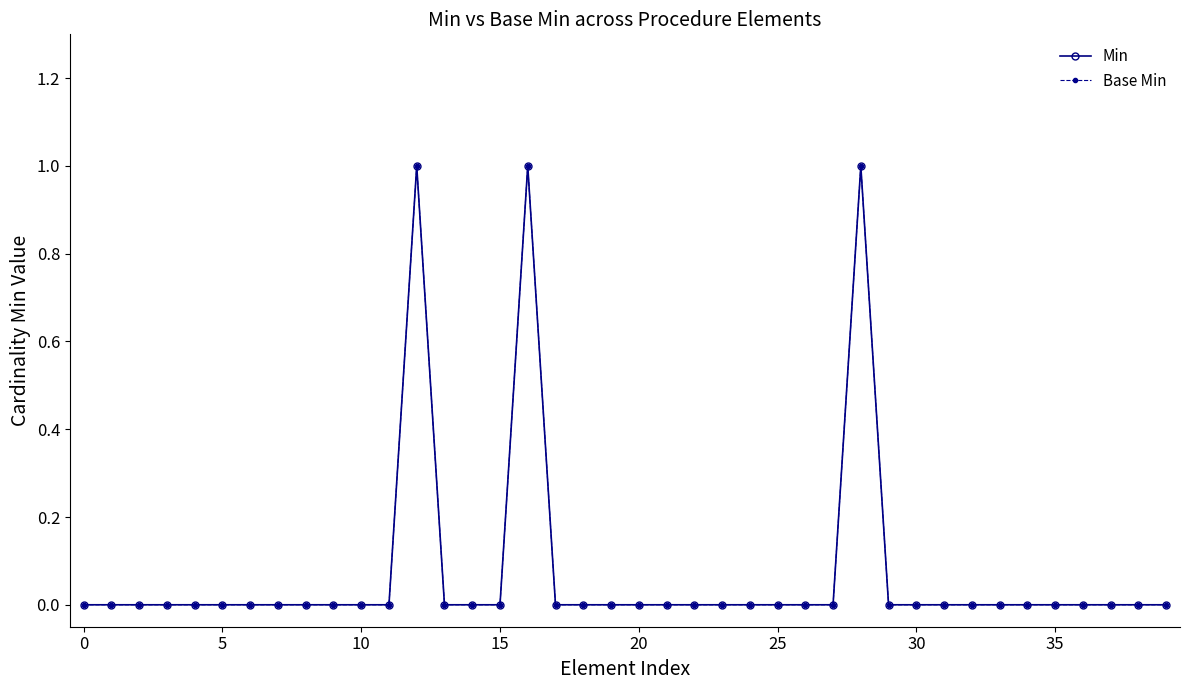

True or false: Base Min and Min intersect in this chart.

False